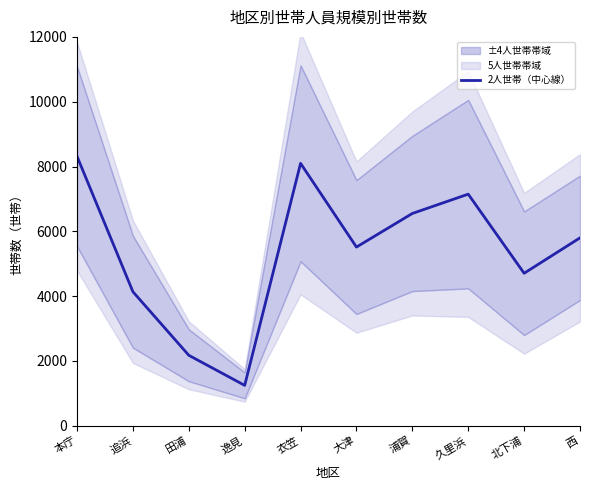

Rank the categories by value from highest to lowest.

本庁, 衣笠, 久里浜, 浦賀, 西, 大津, 北下浦, 追浜, 田浦, 逸見